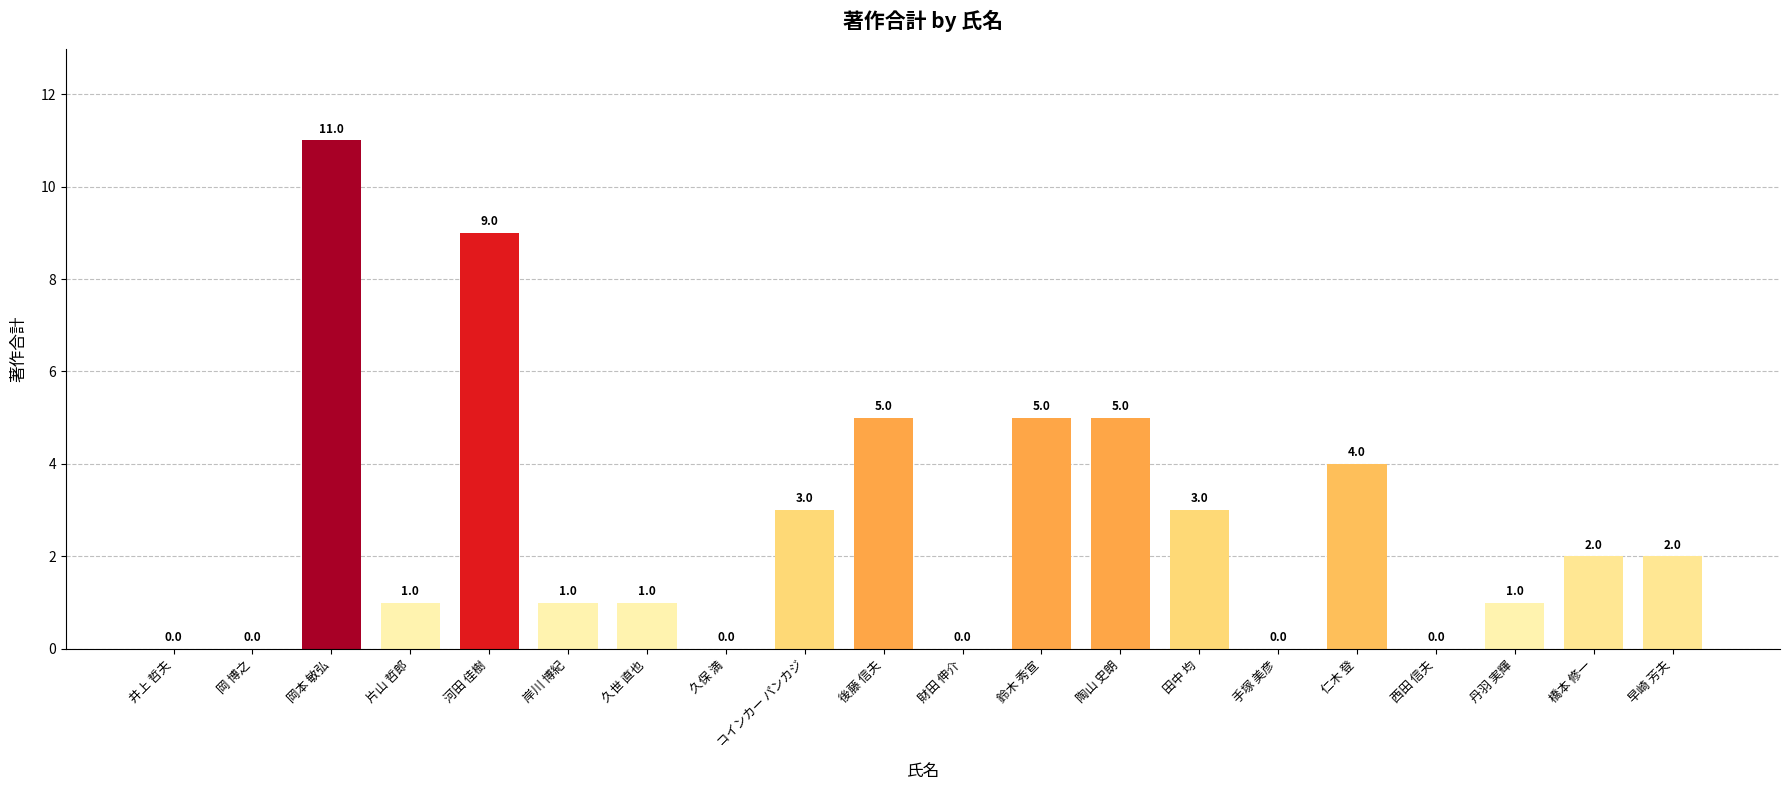

Approximately how many times larger is the value at 早崎 芳夫 compared to 岡本 敏弘?

0.2